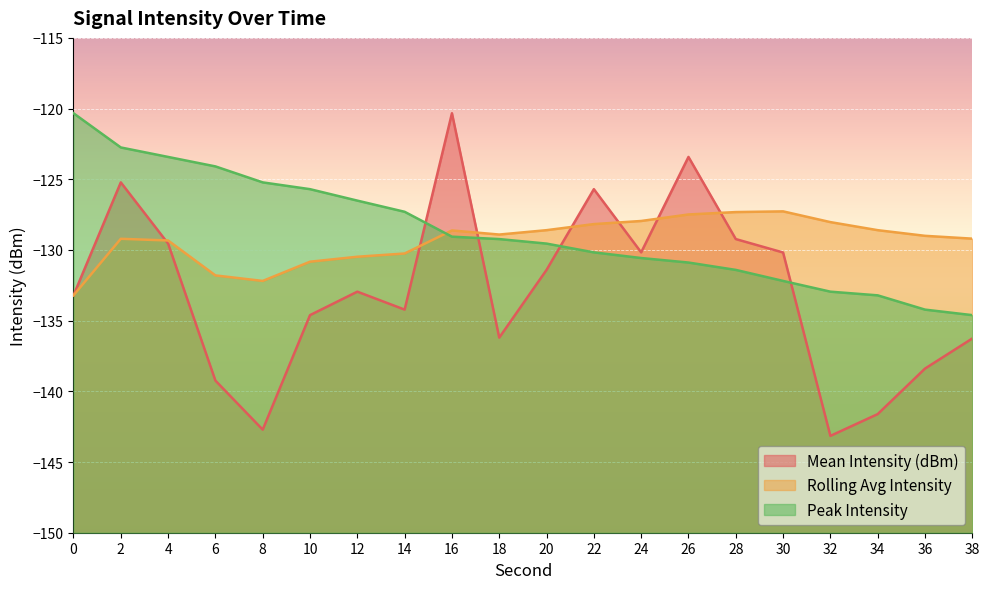

What is the value of the Mean Intensity (dBm) point at the 20th from the left?

-136.3